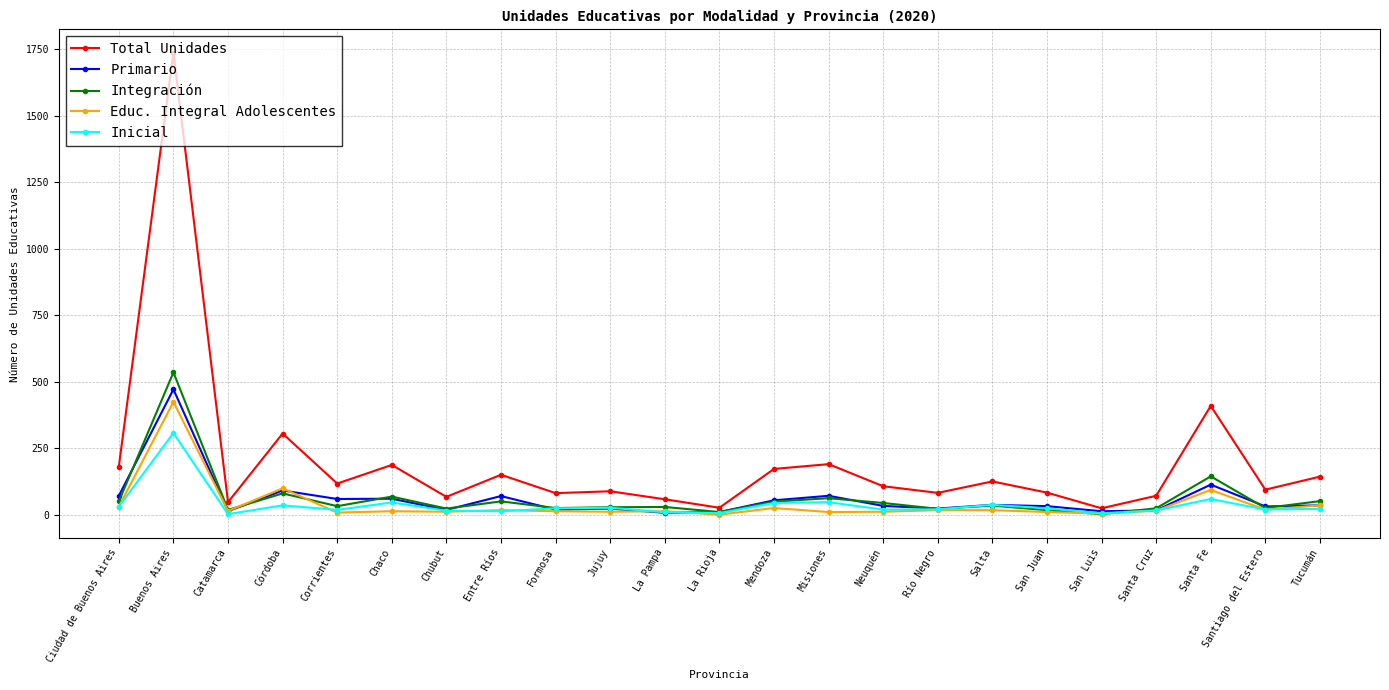

What is the value of the Inicial point at the 6th from the left?

46